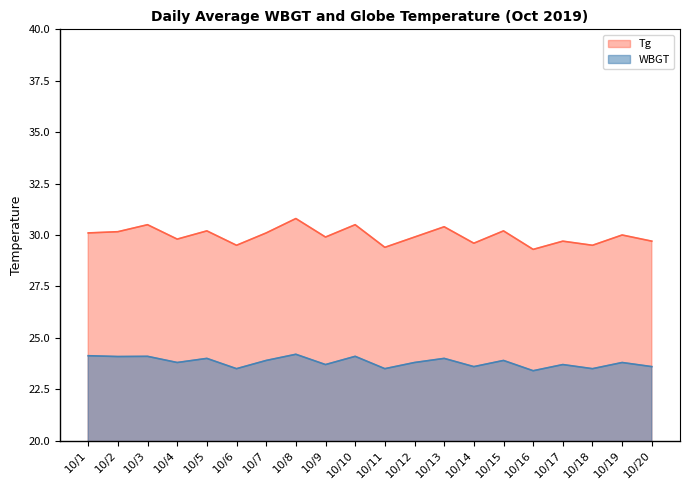

At 10/3, list the series in order from smallest to largest.

WBGT, Tg